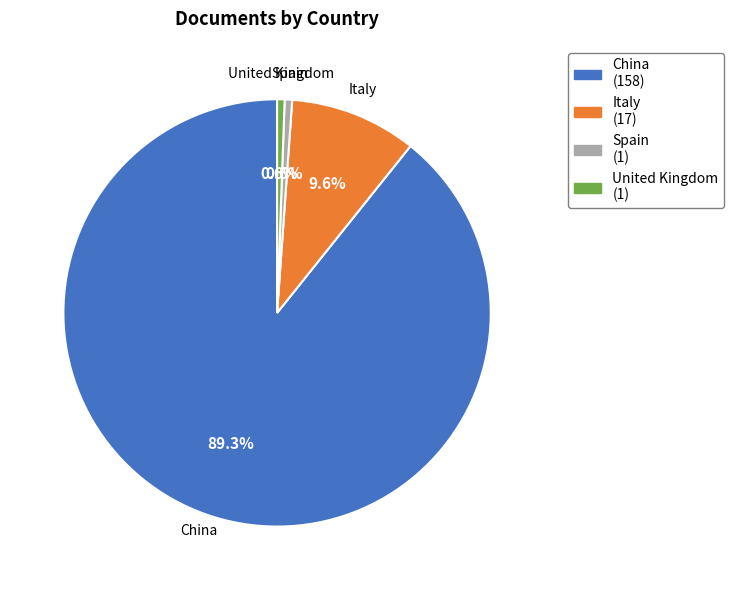

The China slice represents 89% of the pie. True or false?

True